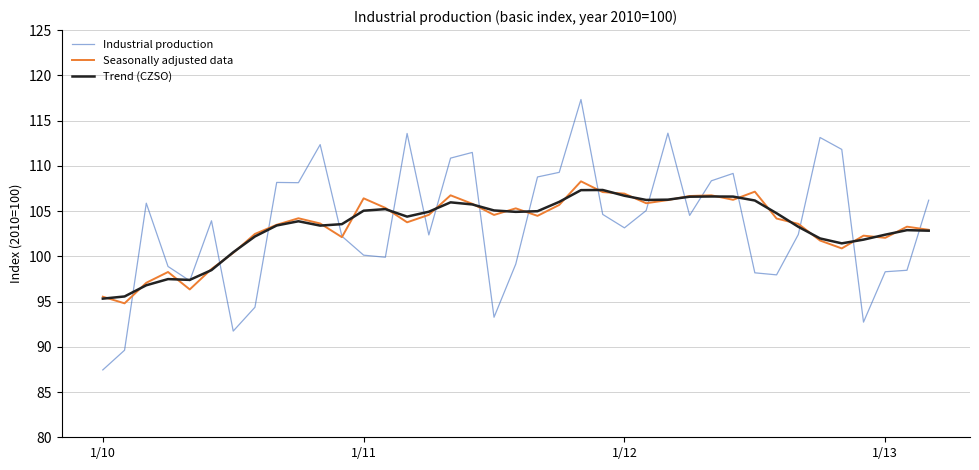

What is the minimum value shown in the chart?

87.4